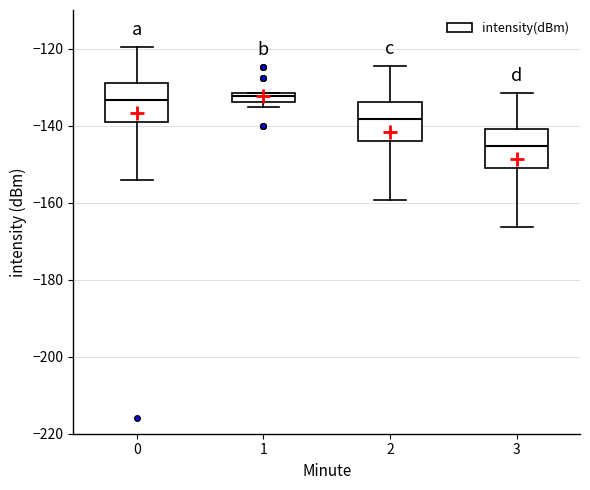

Which box's median line is the lowest?

3